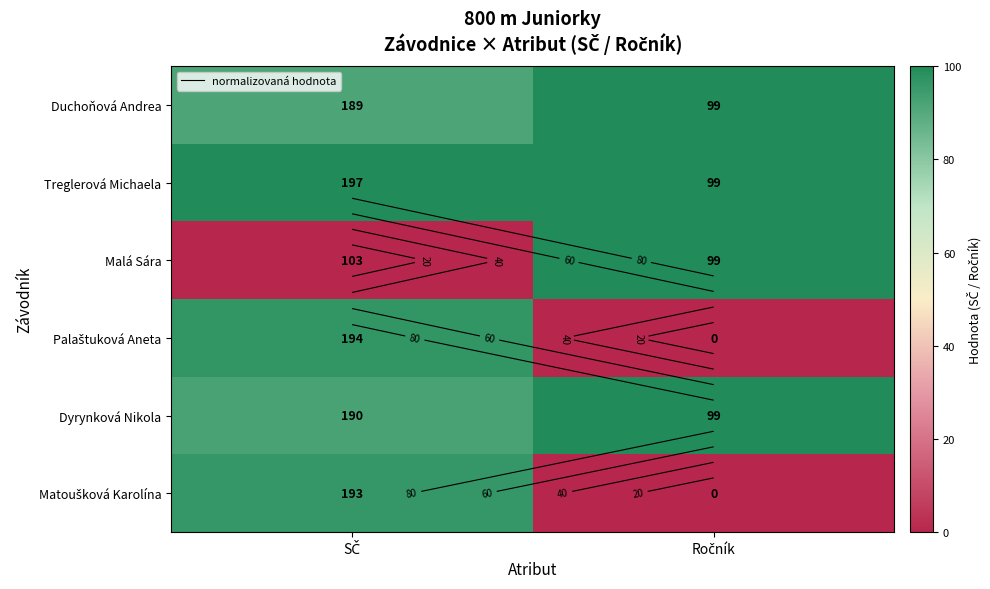

Between Ročník and SČ, which is larger?

Ročník